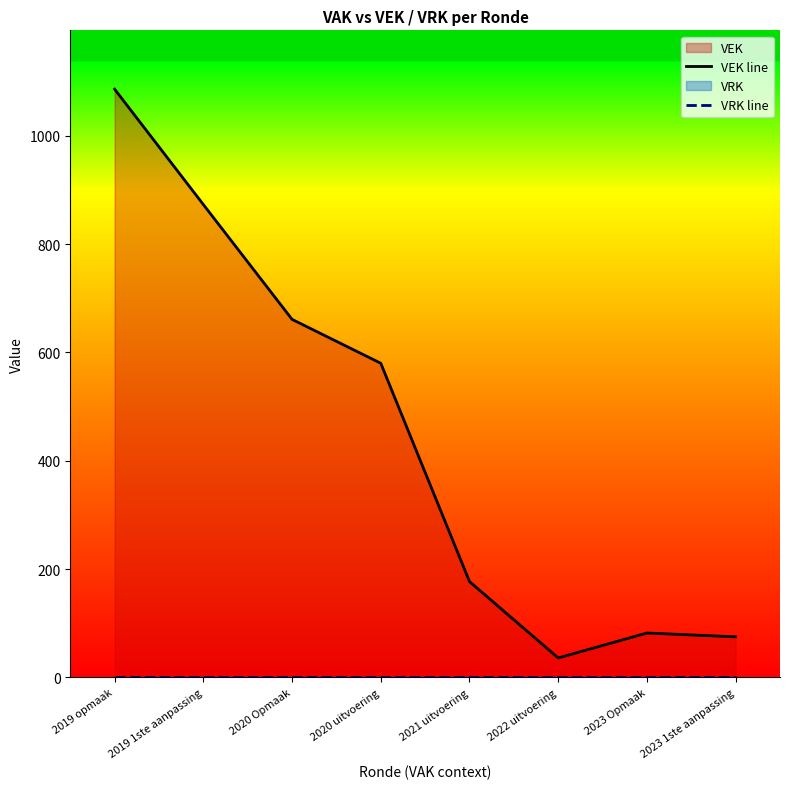

True or false: VEK line and VRK line intersect in this chart.

False